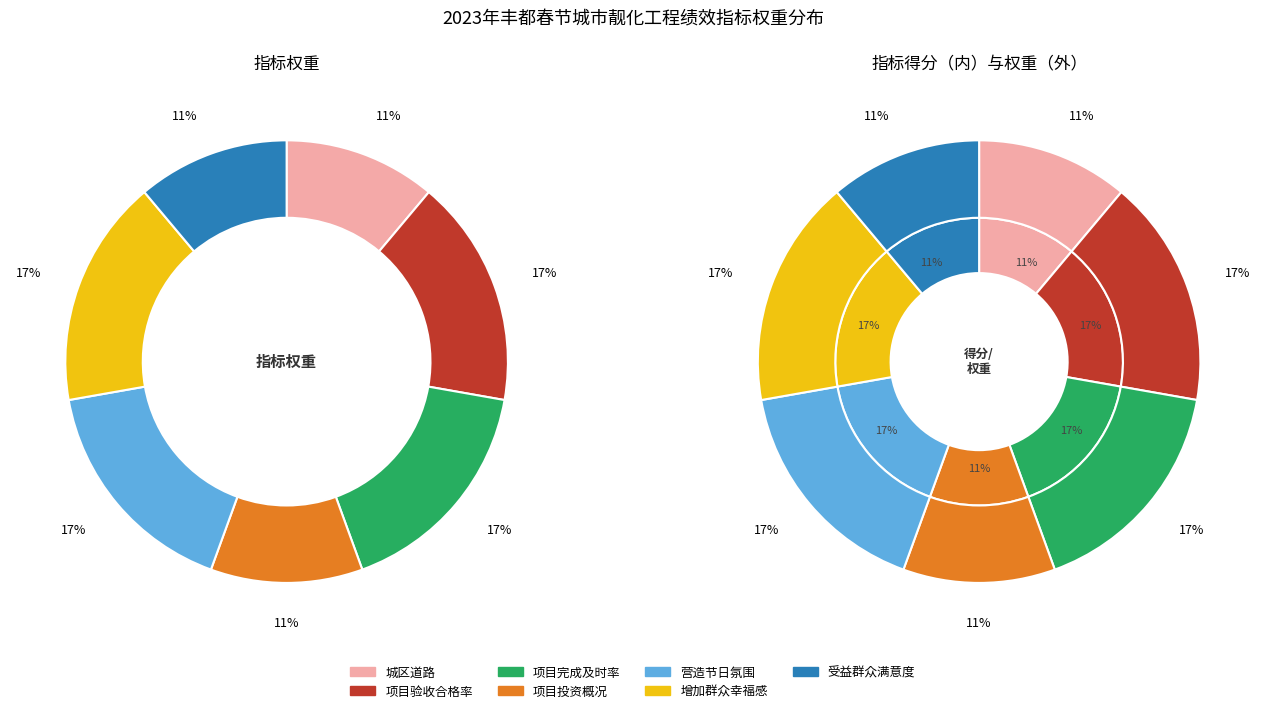

Is it true that 项目验收合格率 is 17% of the pie?

True